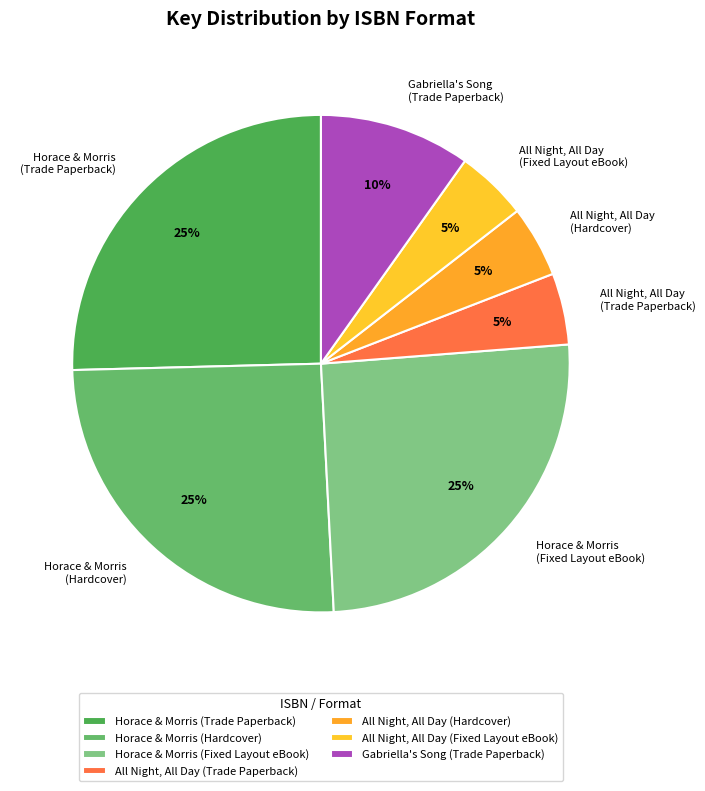

To the nearest percent, what portion does Gabriella's Song (Trade Paperback) represent?

10%